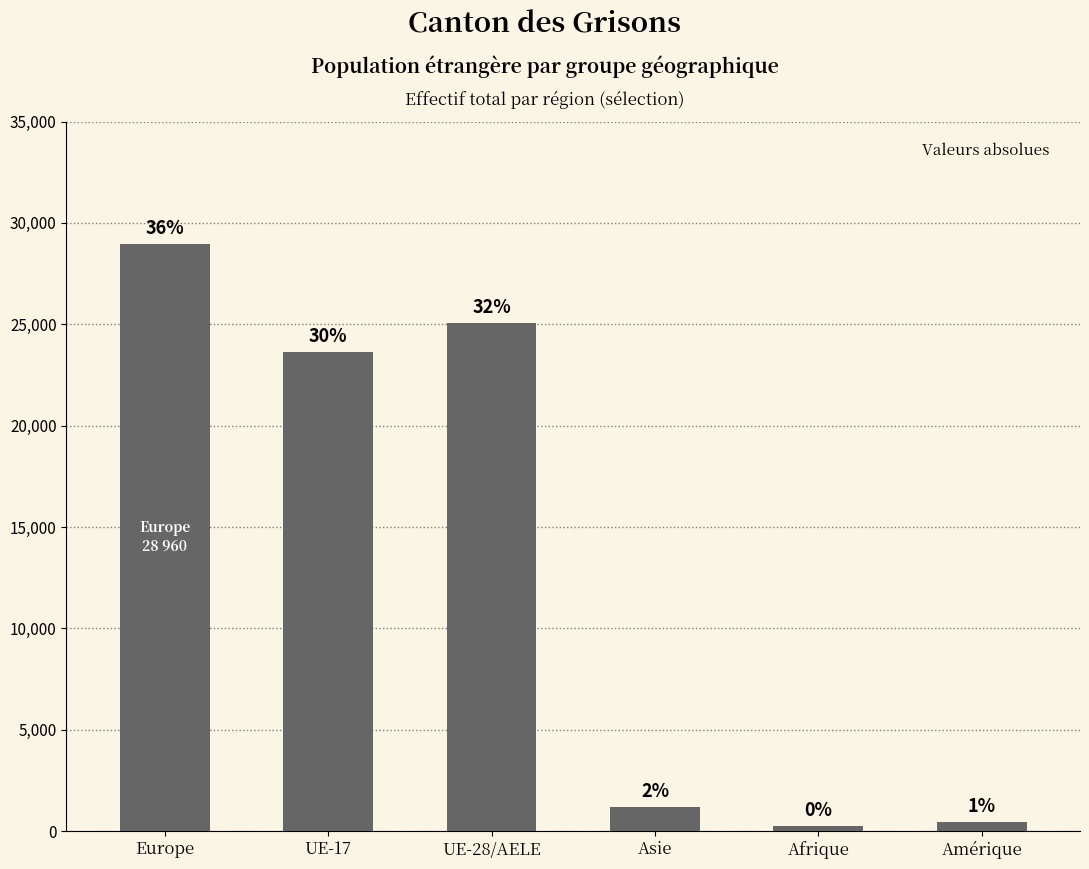

Which has a higher value, UE-28/AELE or Europe?

Europe